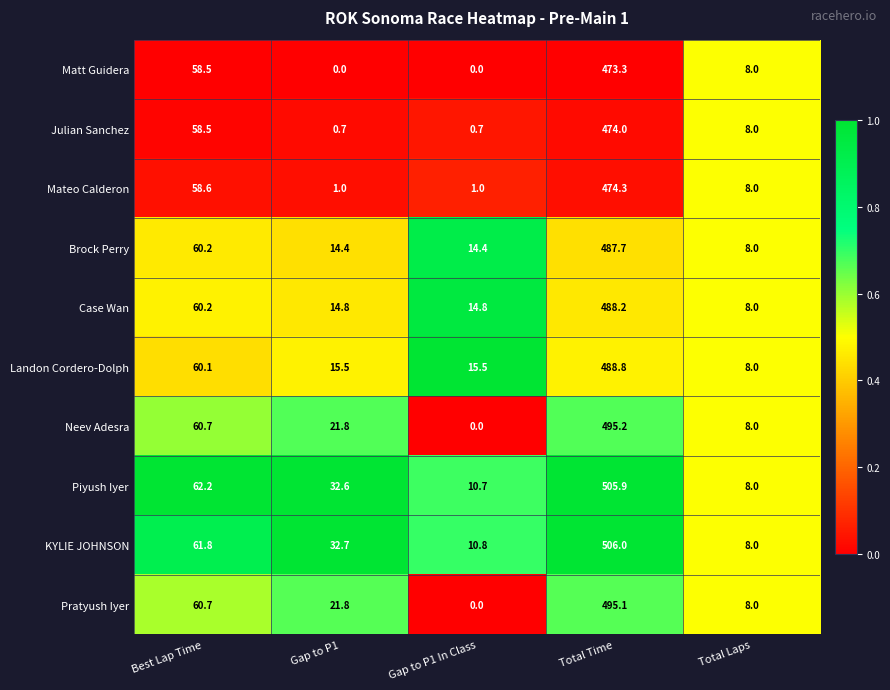

Count the number of categories in the chart.

5